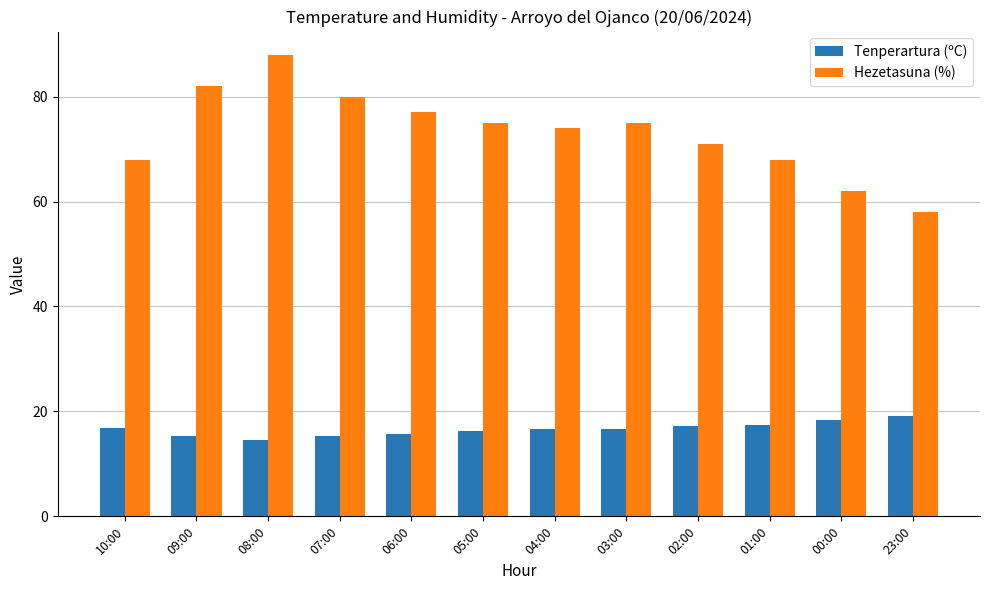

Which series has the largest range (max minus min)?

Hezetasuna (%)